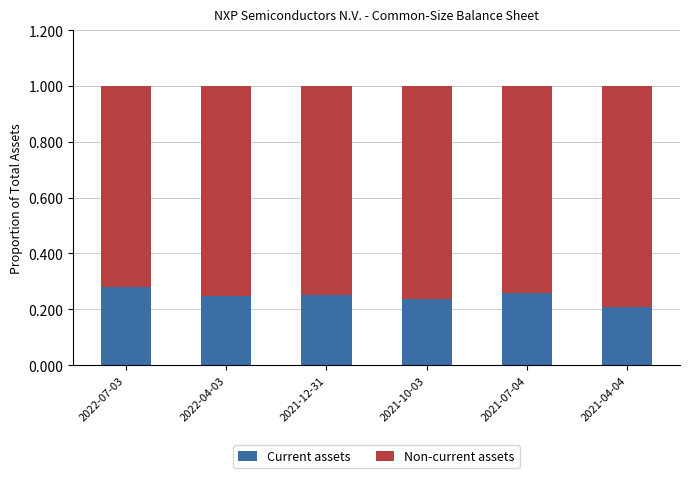

What is the total value across all series at 2021-04-04?

1.0